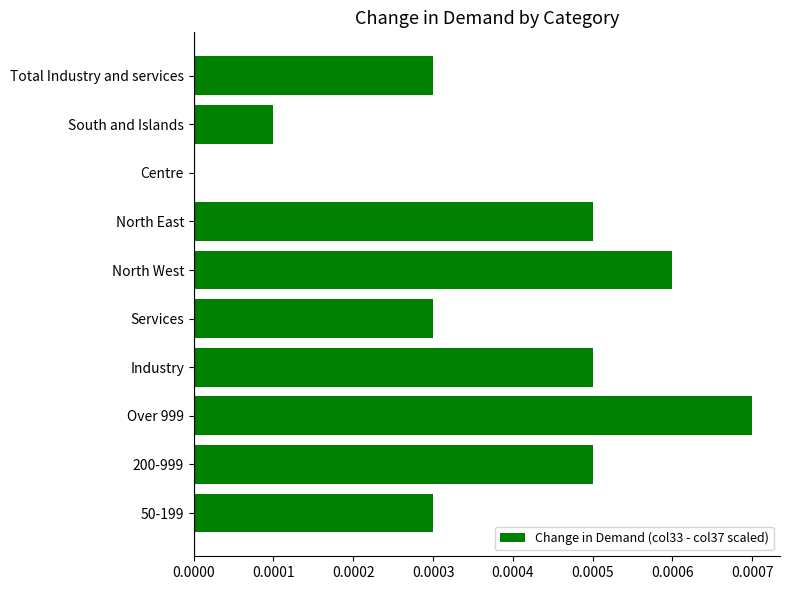

Are the bars grouped side by side (vs. stacked)?

No